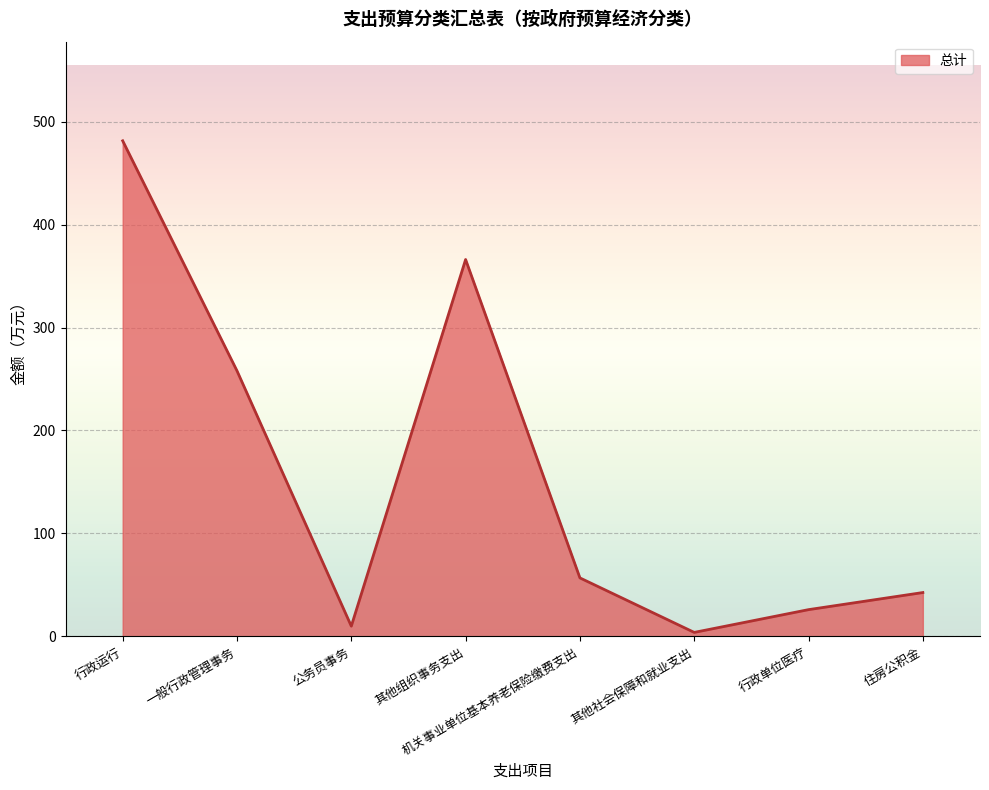

True or false: the data shows 27.1 at 机关事业单位基本养老保险缴费支出.

False